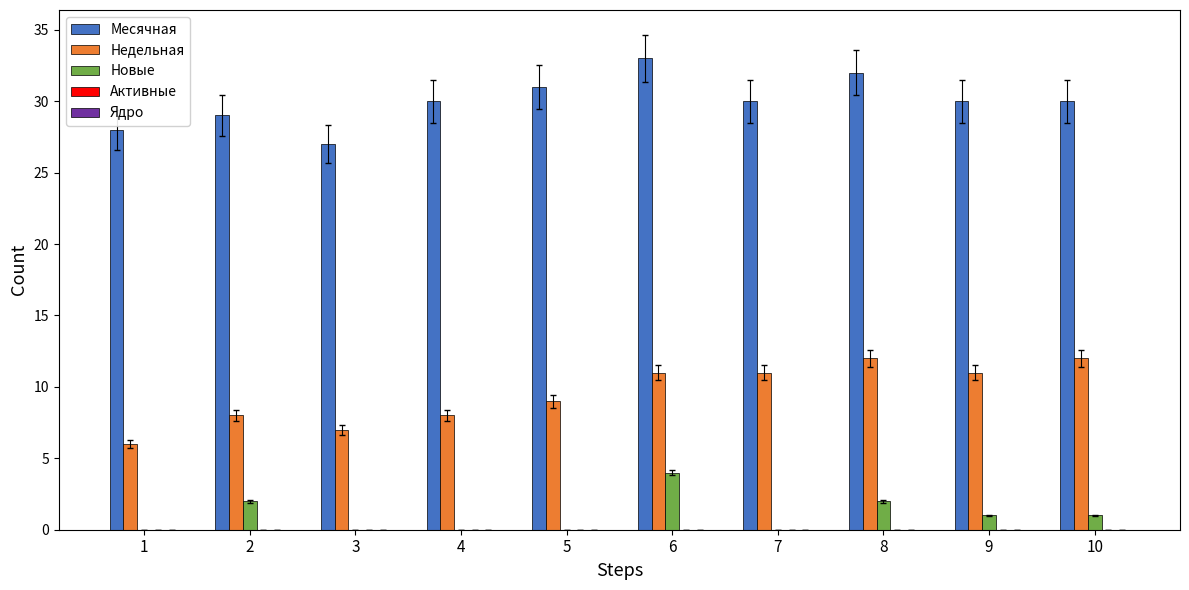

Which series has the largest total across all categories?

Месячная